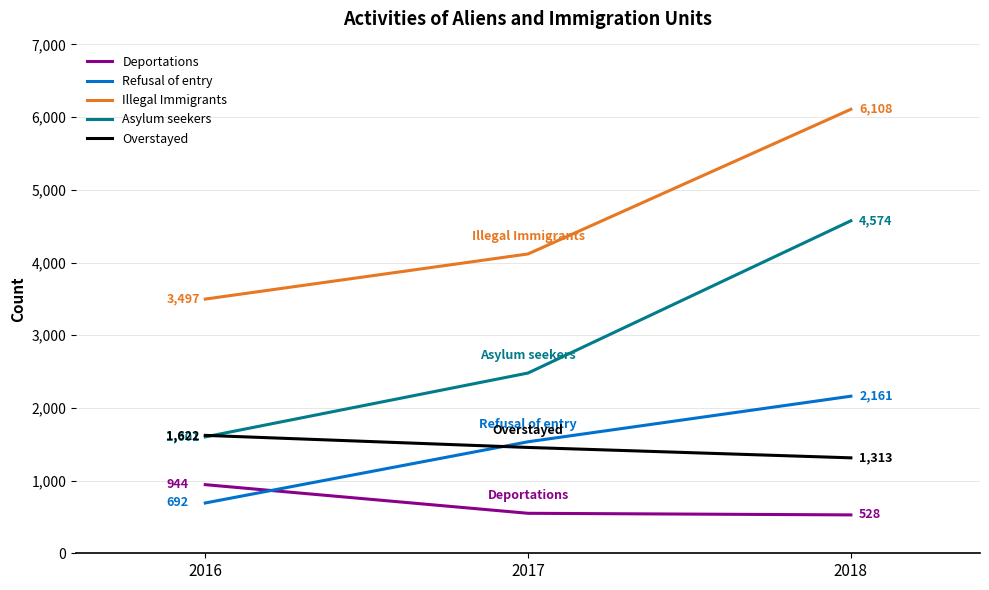

What value does the Refusal of entry series have at 2018, to the nearest 50?

2150